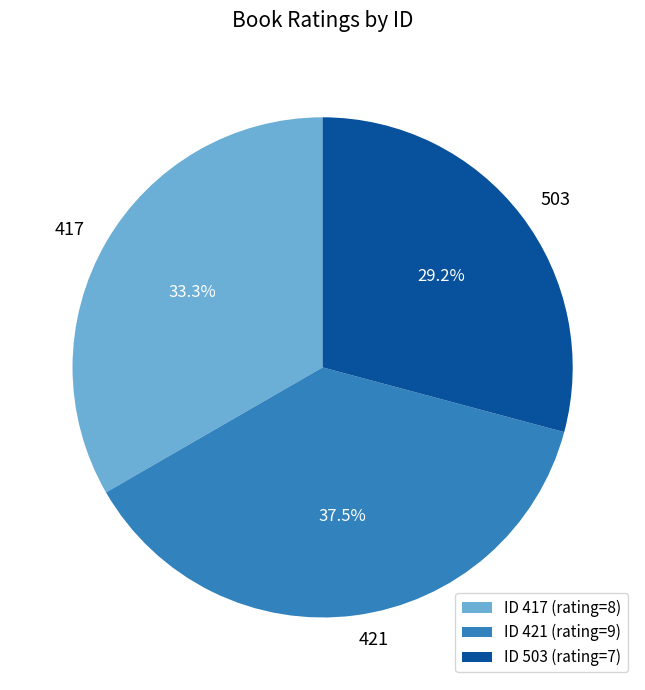

What percentage is the 503 slice, to the nearest percent?

29%